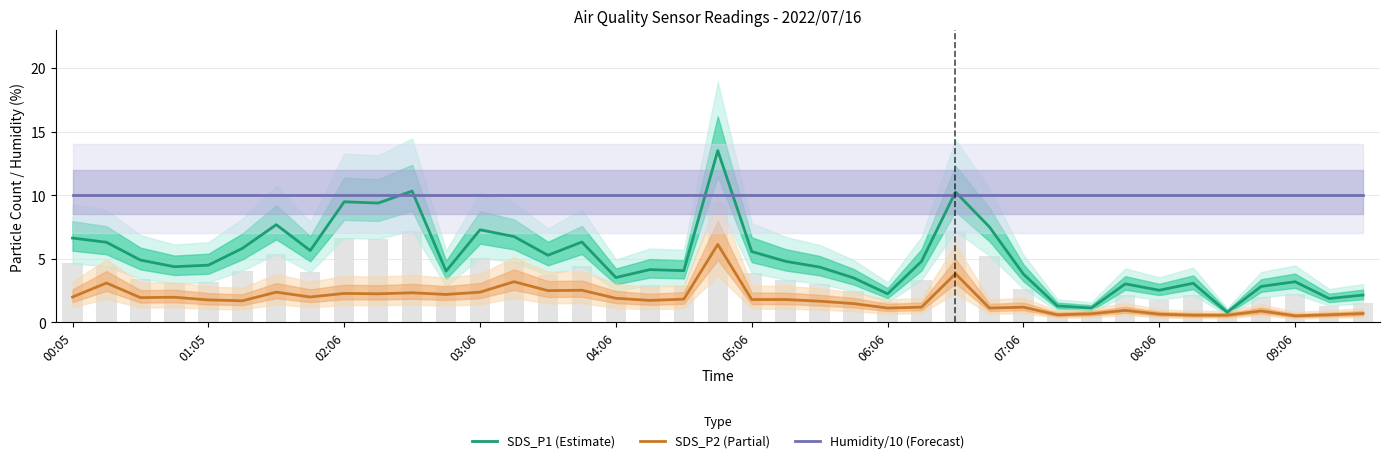

What are all the series names shown in the legend?

SDS_P1 (Estimate), SDS_P2 (Partial), Humidity/10 (Forecast)